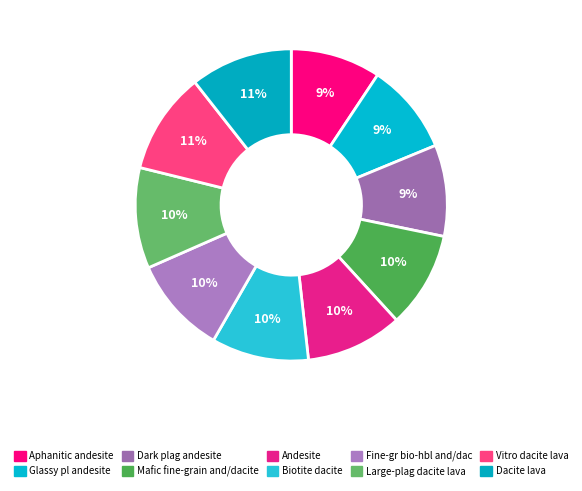

Does Dacite lava account for over 50% of the chart?

No